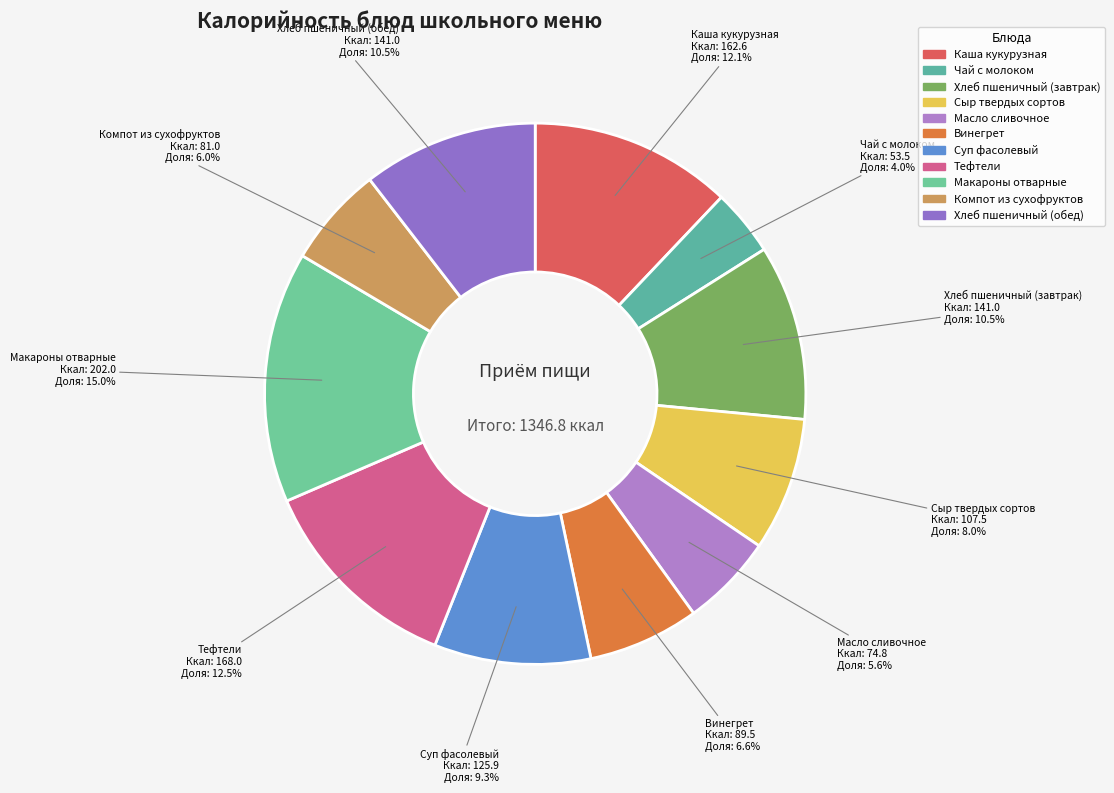

Is it true that Тефтели is 1% of the pie?

False